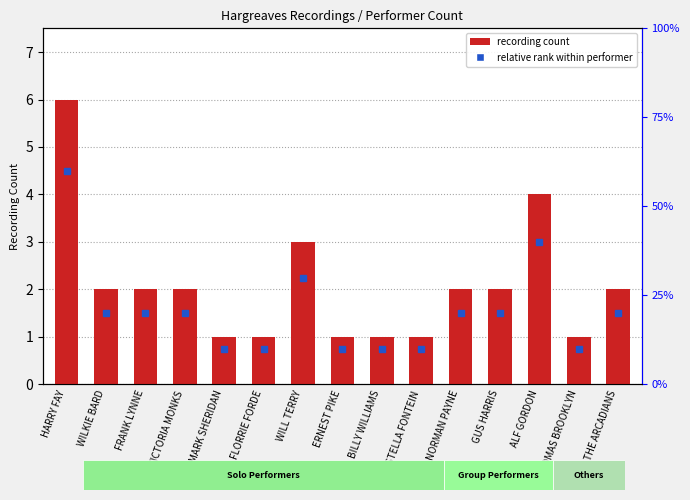

How many values are between 1 and 2?

12